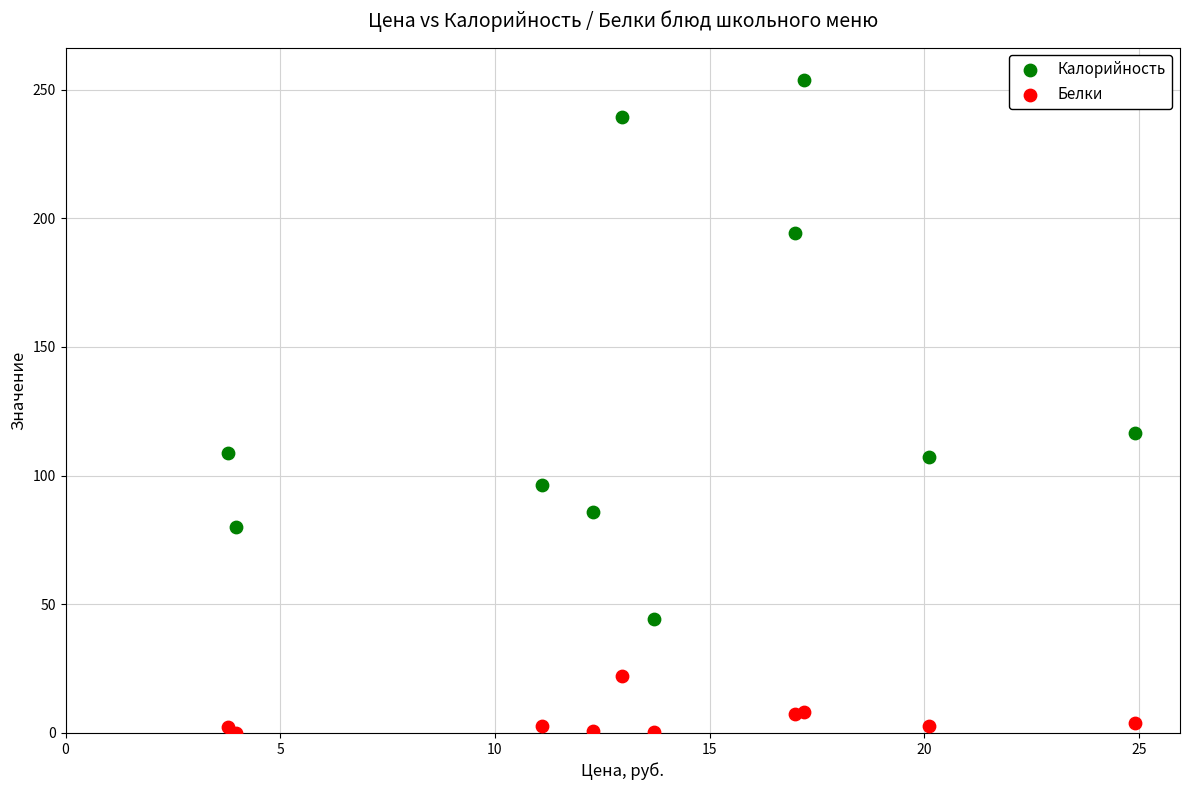

In the Калорийность series, what Y value is closest to 149?

116.5